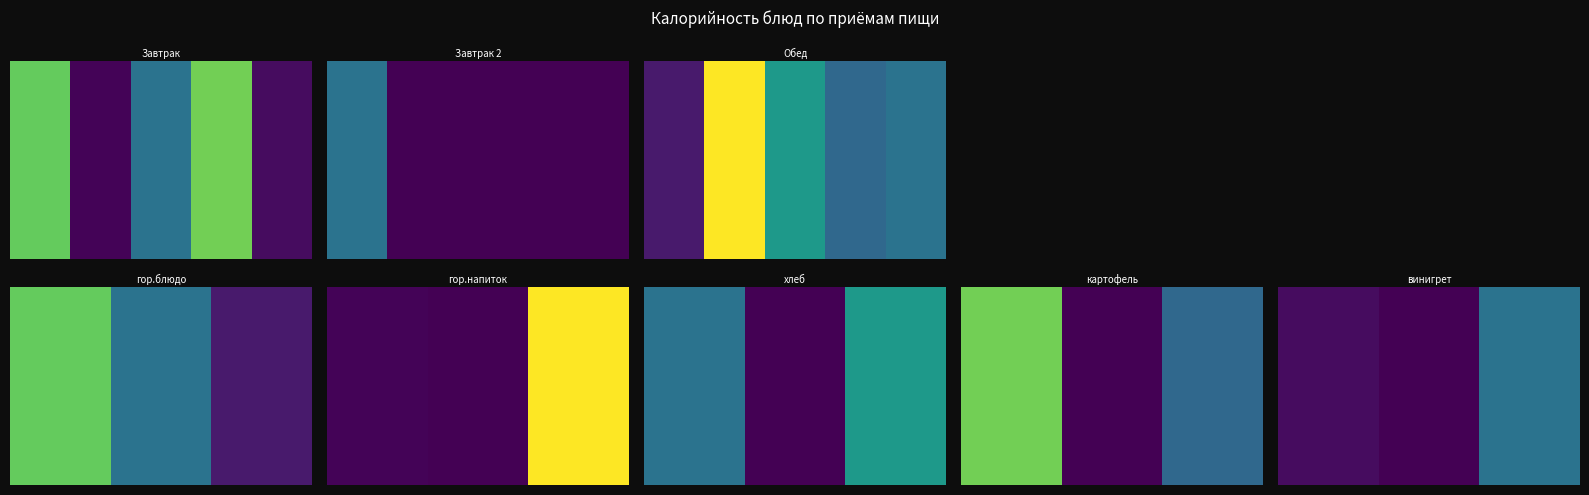

What is the change in value from 0 to 2?

+108